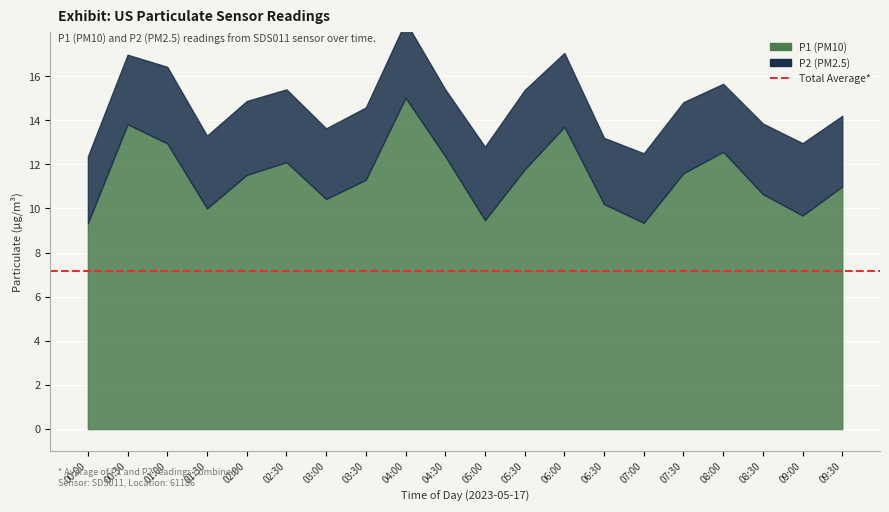

Which category has the lowest value in the P2 series?

06:30